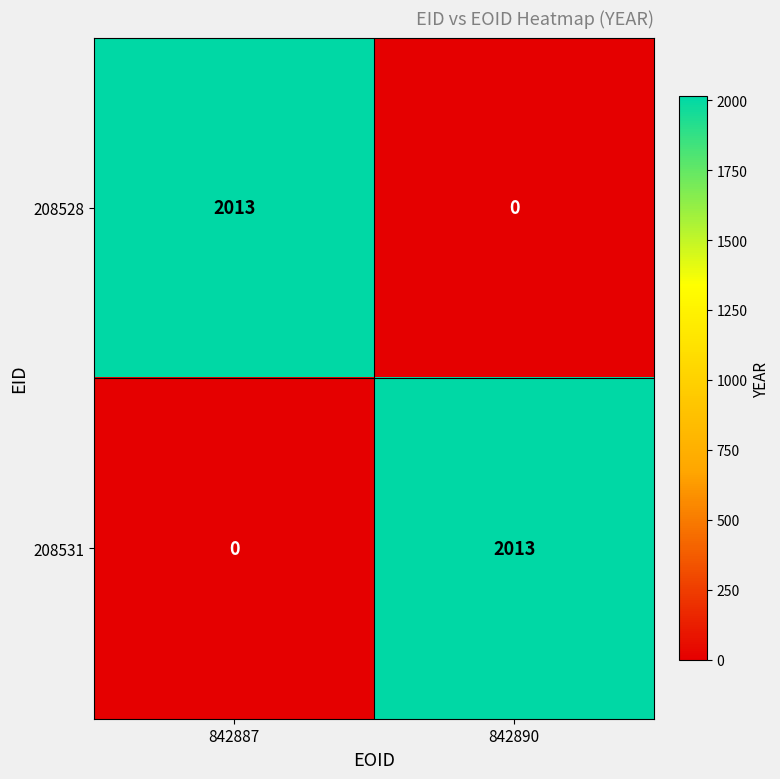

True or false: 208528 has a value of 2013 at 842887.

True